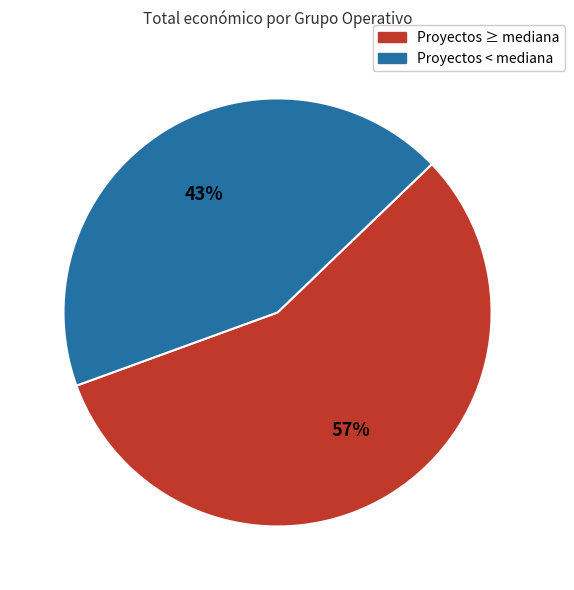

To the nearest percent, what is the average slice percentage?

50%